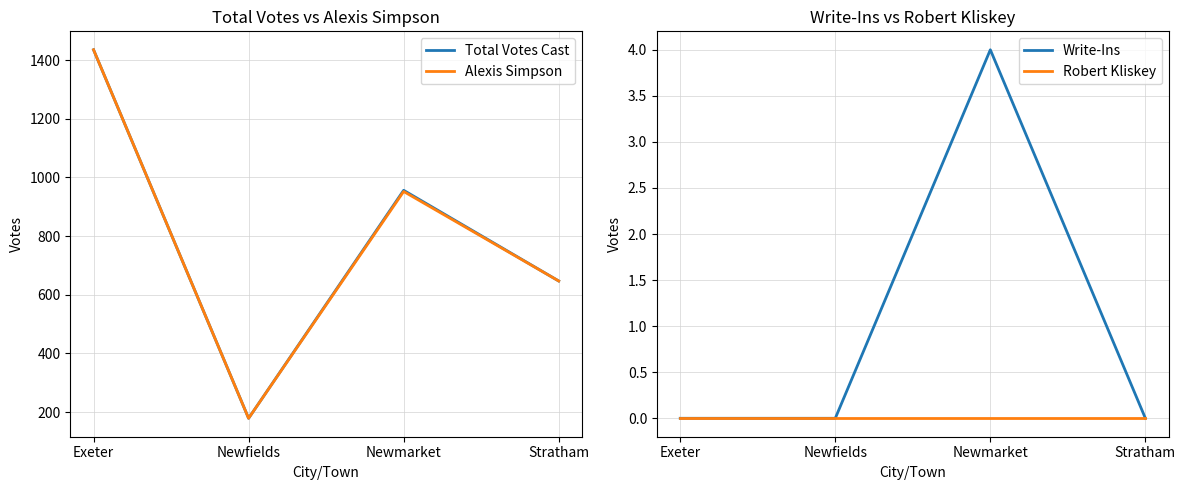

Does the chart have visible grid lines?

Yes